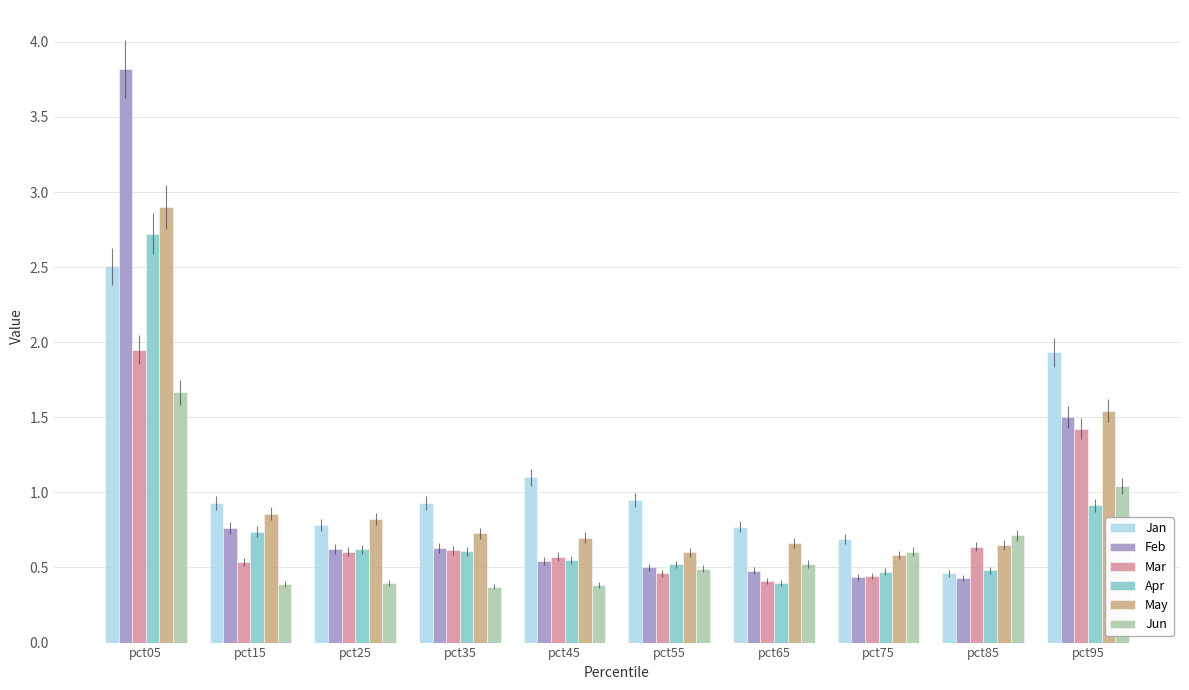

At which label does Apr reach its peak?

pct05